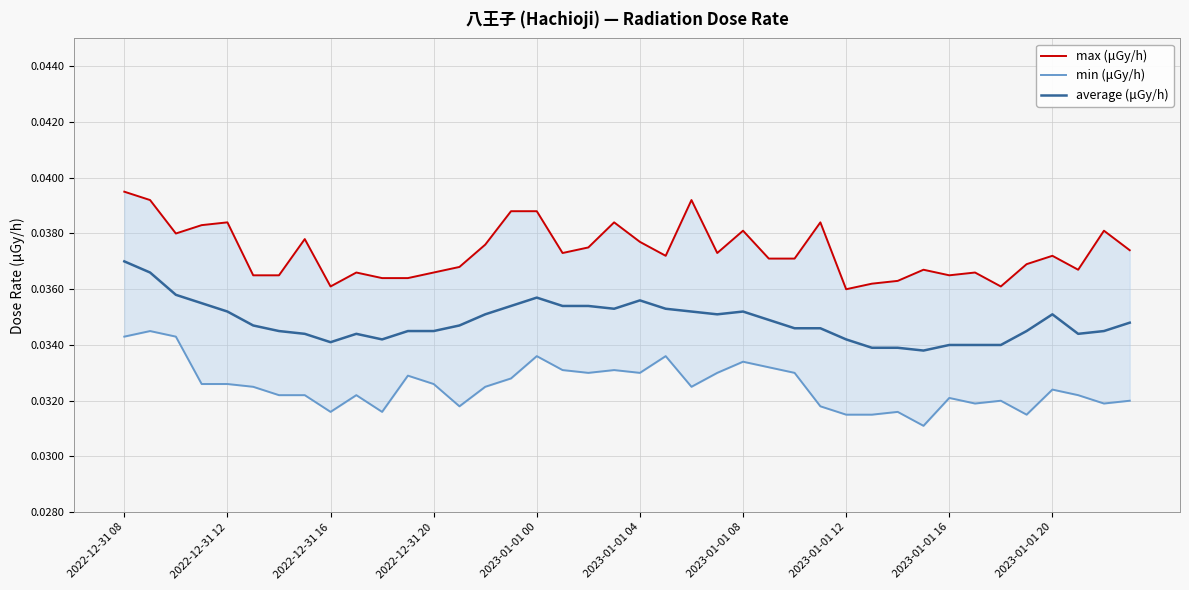

Which series has the widest spread of values?

max (μGy/h)